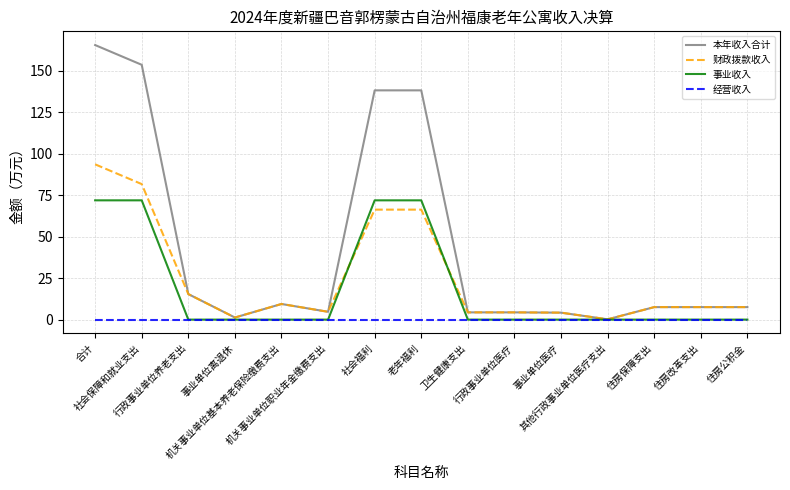

What is the greatest value displayed?

165.6